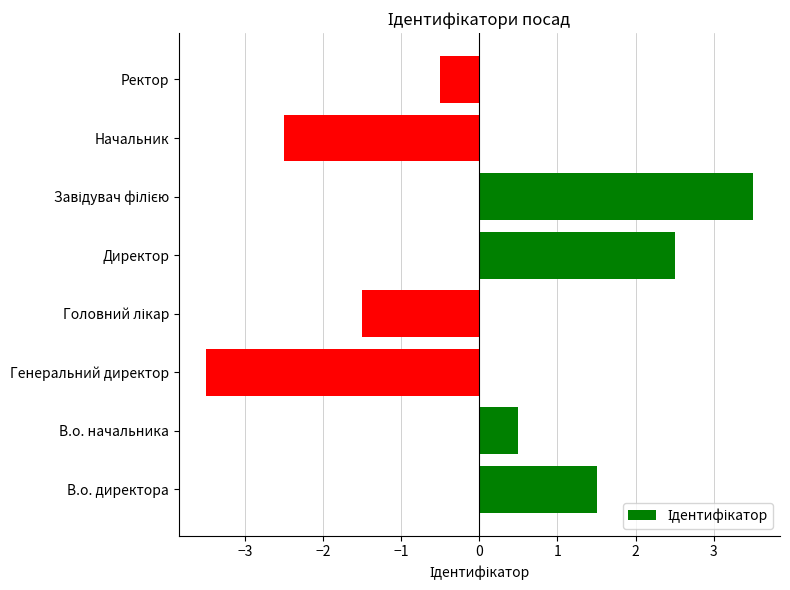

The value at Генеральний директор is -3.5. True or false?

True